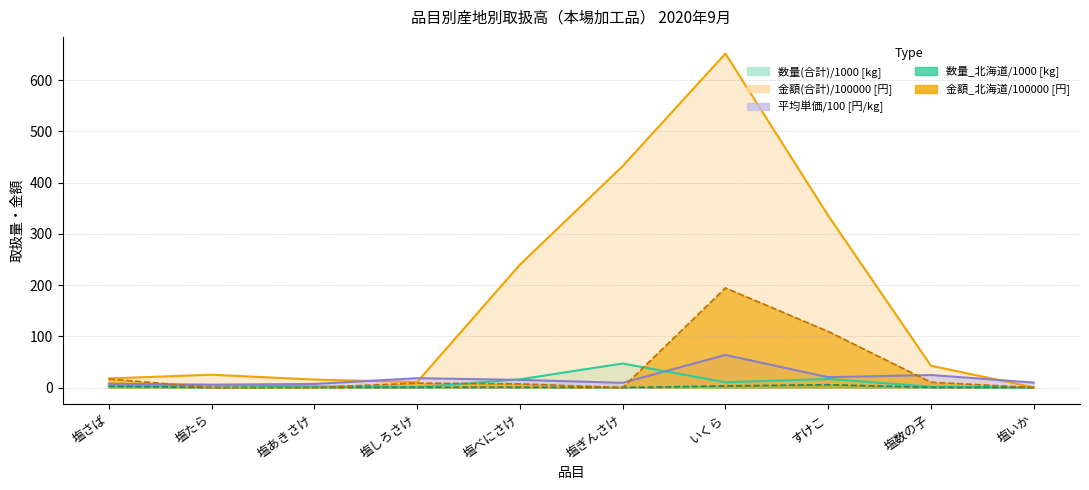

In 平均単価, how many points are higher than both neighbors (excluding endpoints)?

3